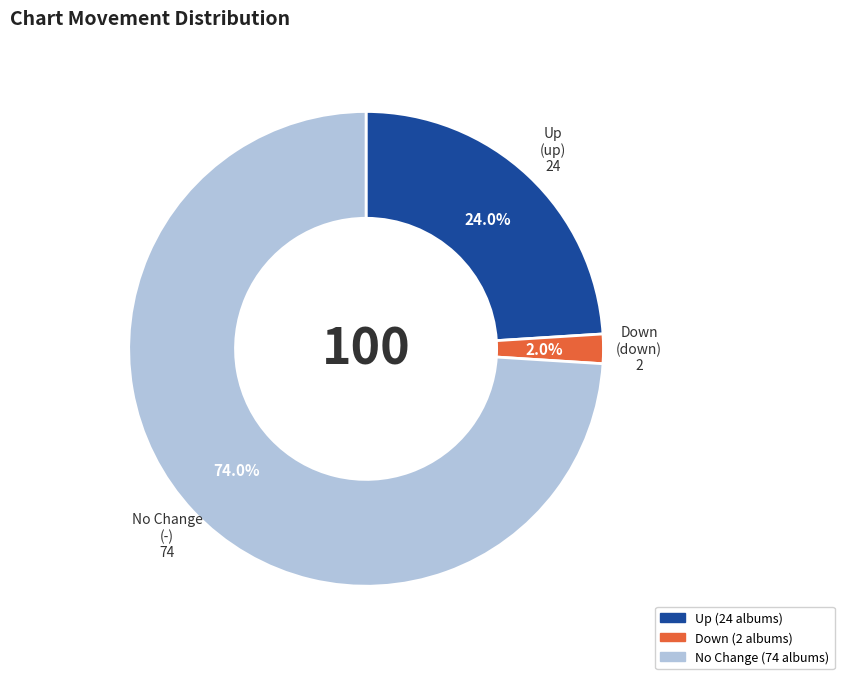

Is there a majority slice in this chart?

Yes